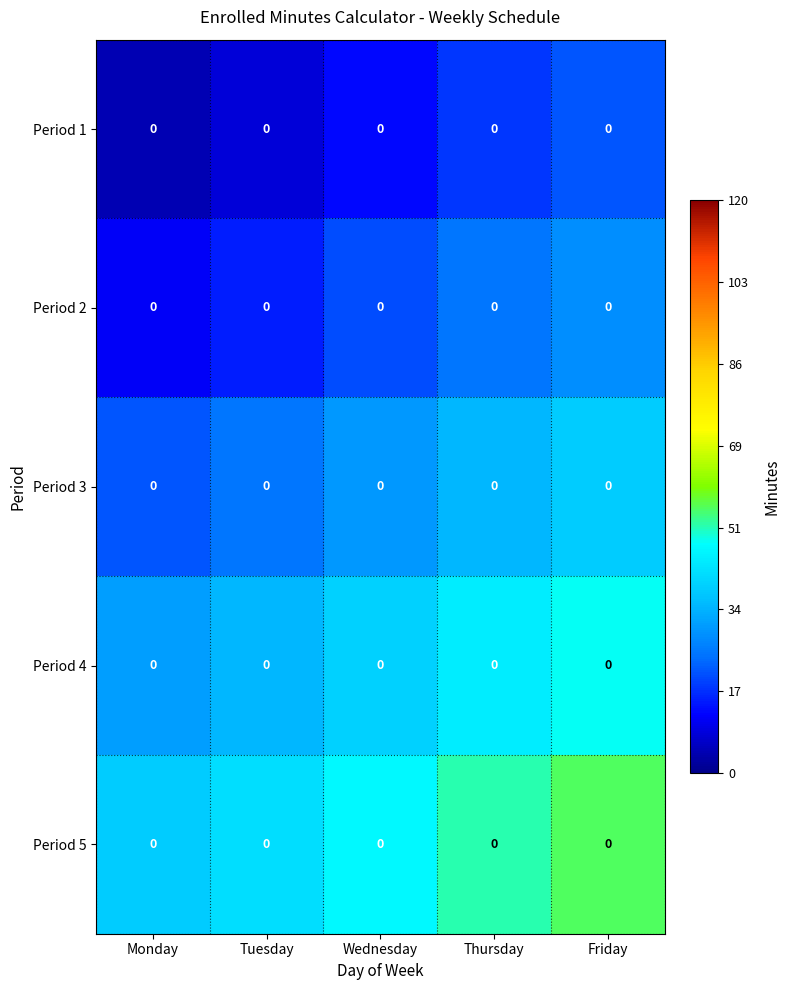

How many data points does each series have?

5